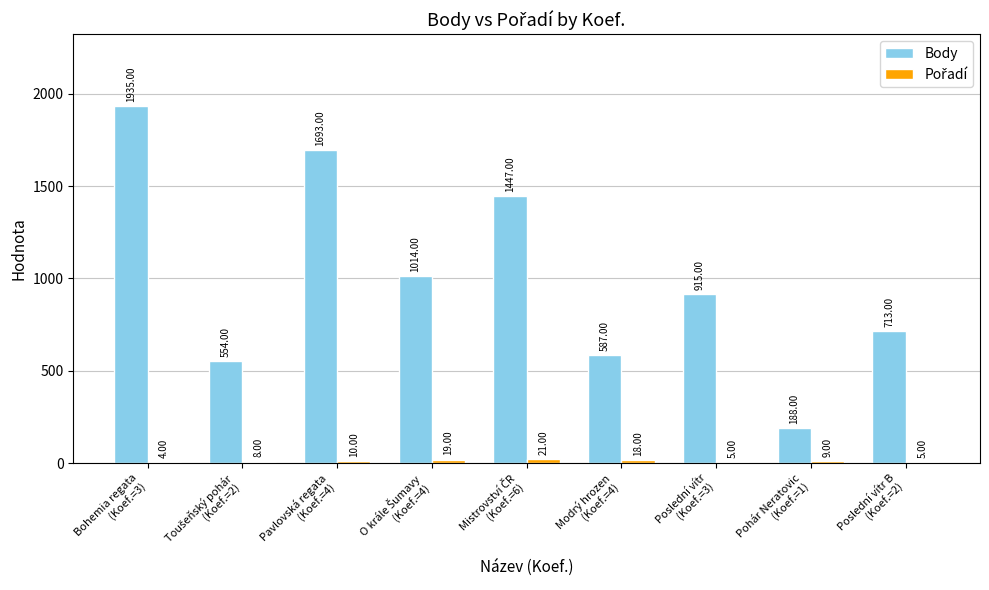

Which series has the largest total across all categories?

Body